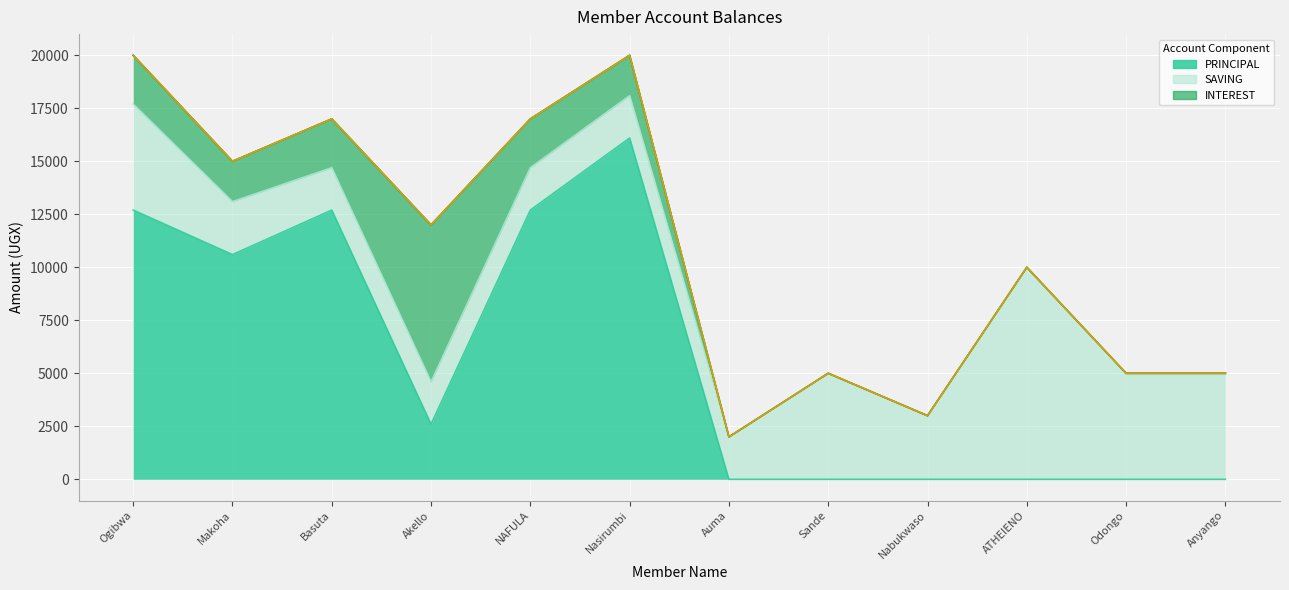

Where does the SAVING series first go above 3000?

Ogibwa Daniel Wadeya